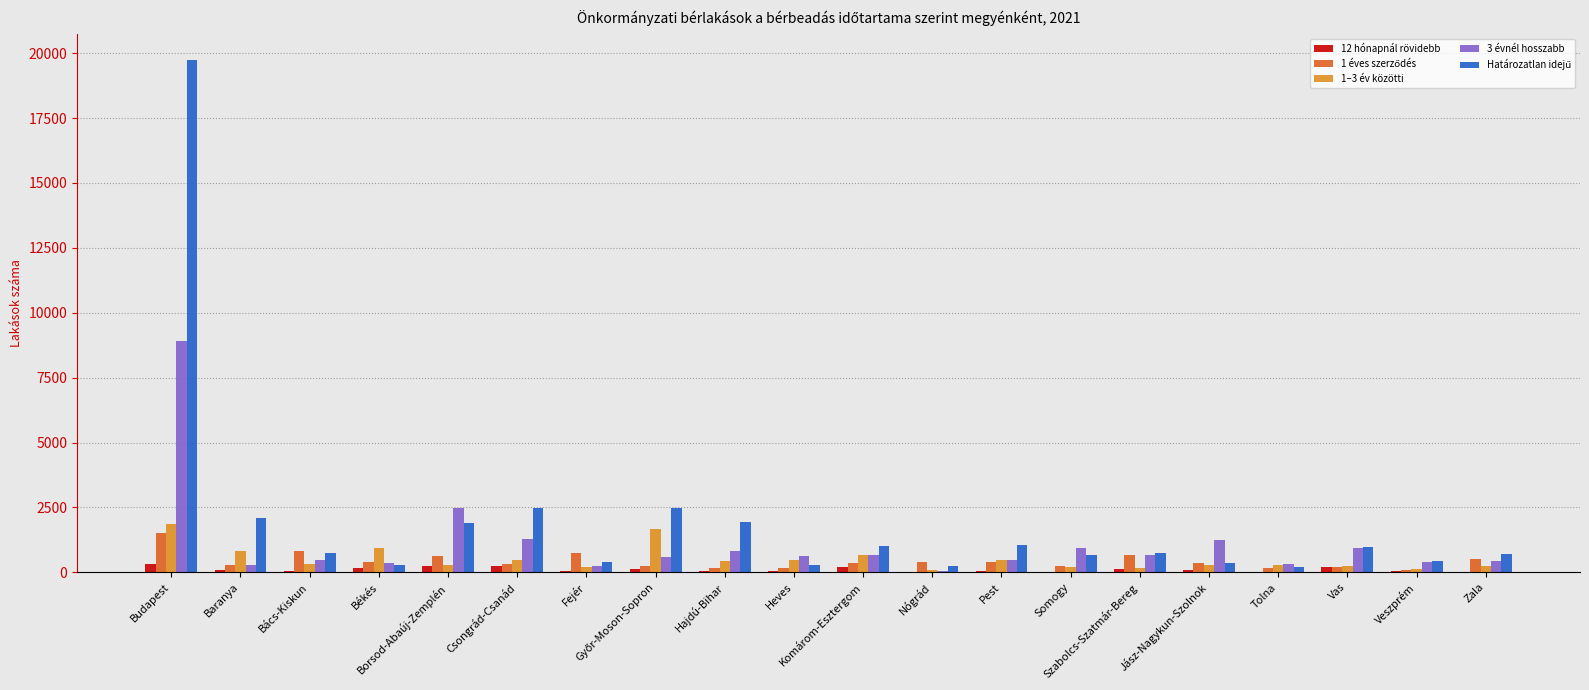

What is the total value across all series at Vas?

2558